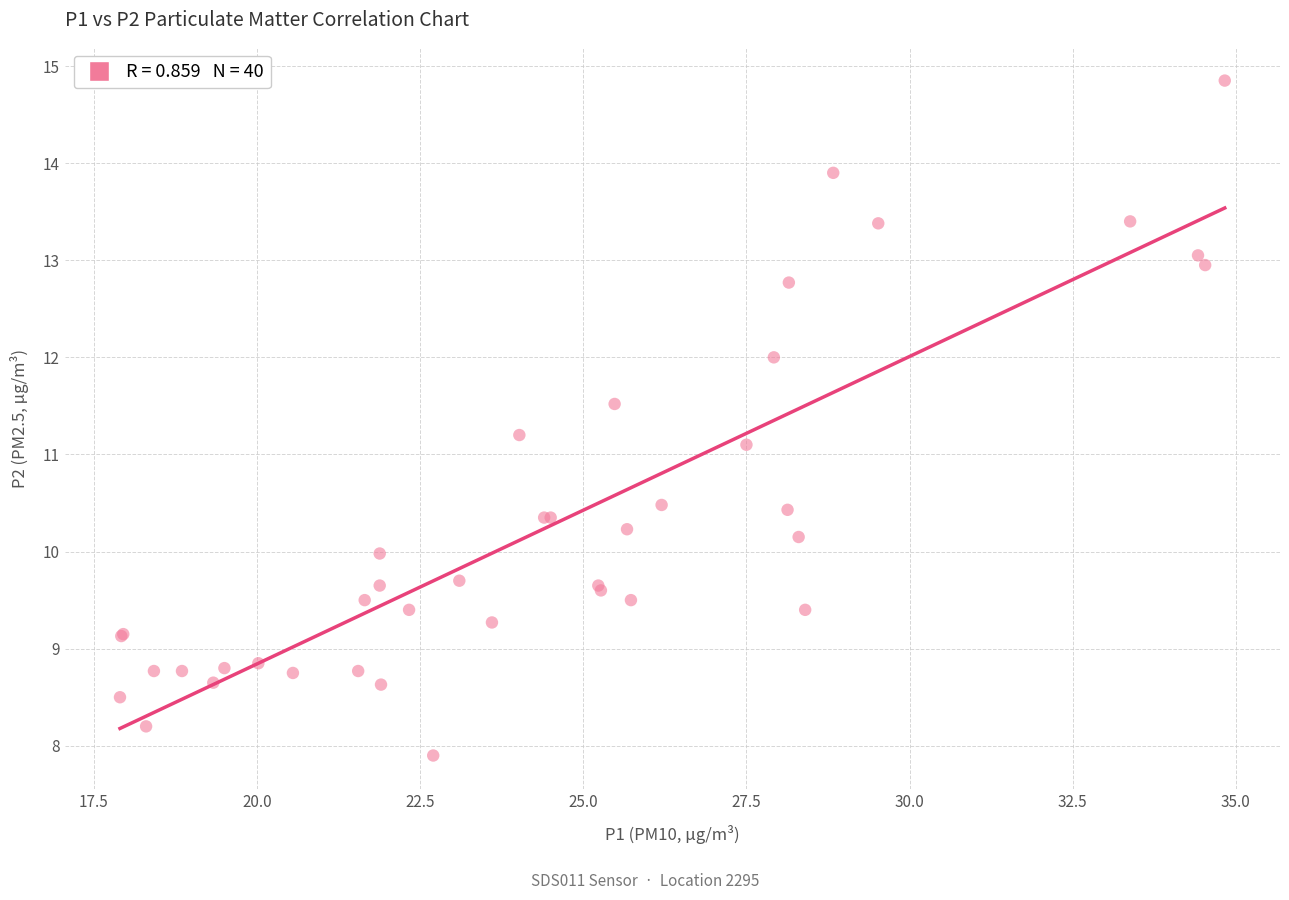

What Y value in the scatter plot is closest to 11?

11.1